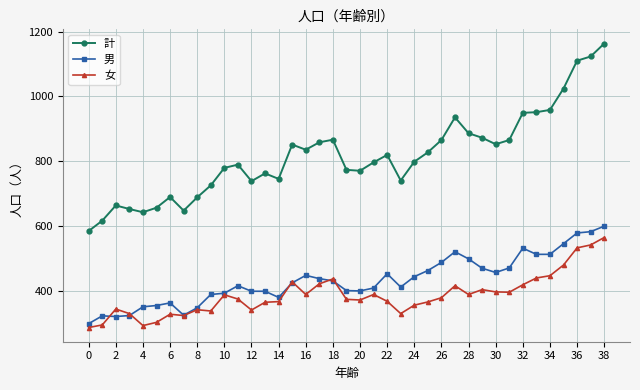

True or false: 計 and 男 intersect in this chart.

False